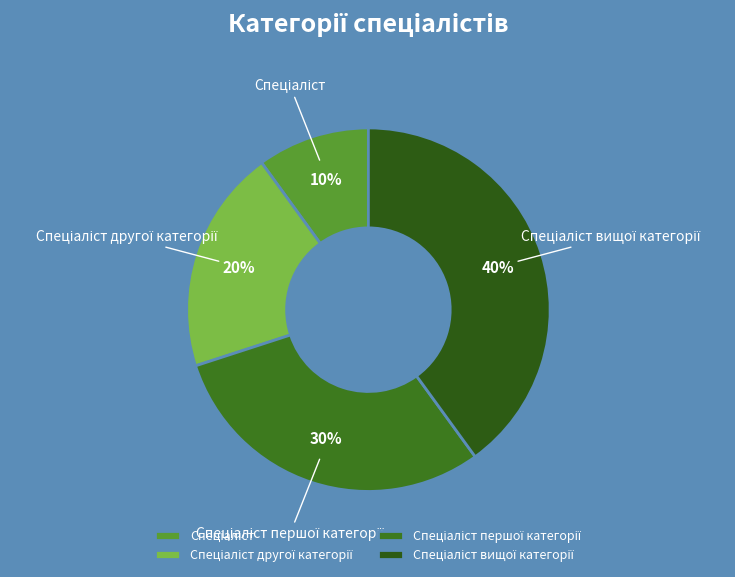

To the nearest percent, what is the average slice percentage?

25%